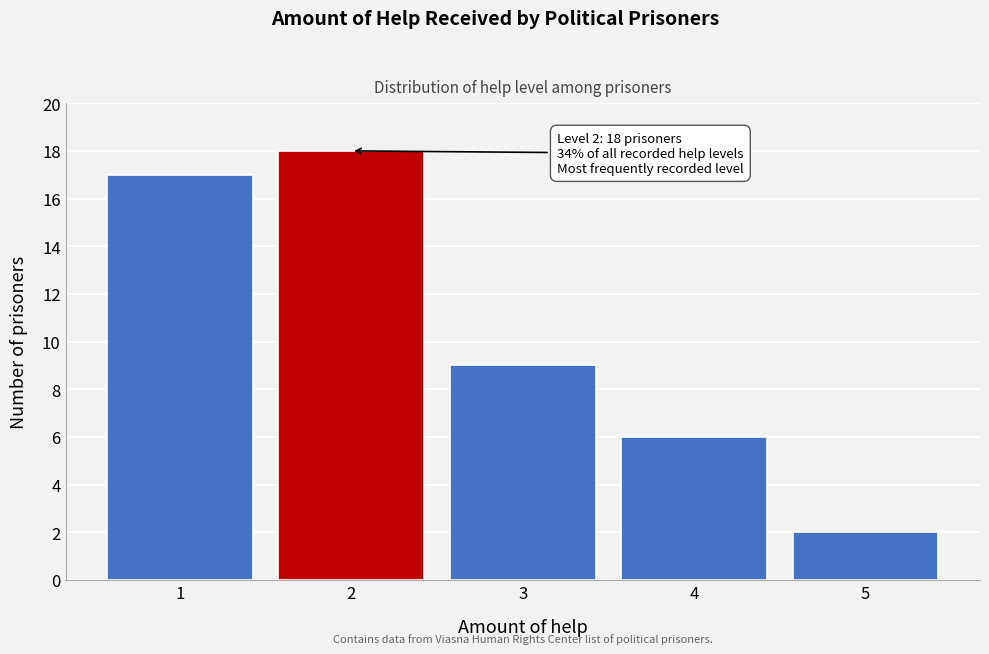

Reading left to right, what are all the values shown in this chart?

17	18	9	6	2